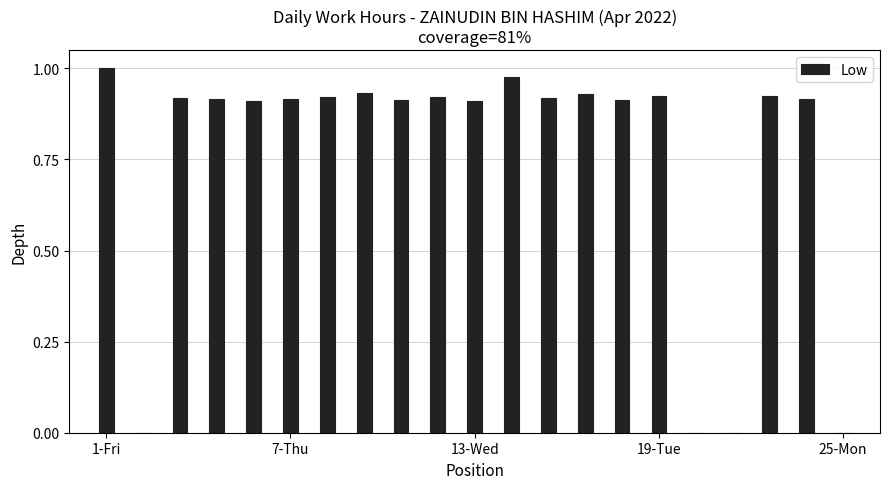

Count the number of data series in this chart.

1